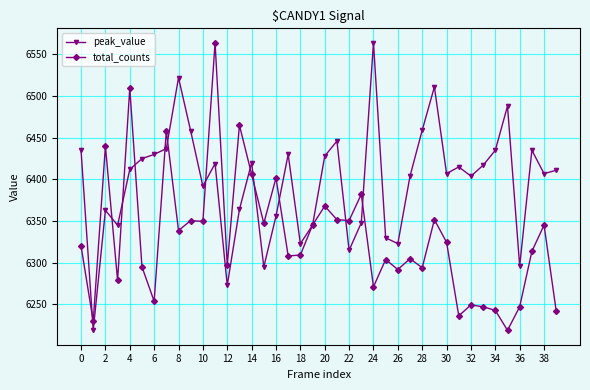

How many values in the peak_value series are below 6412?

20